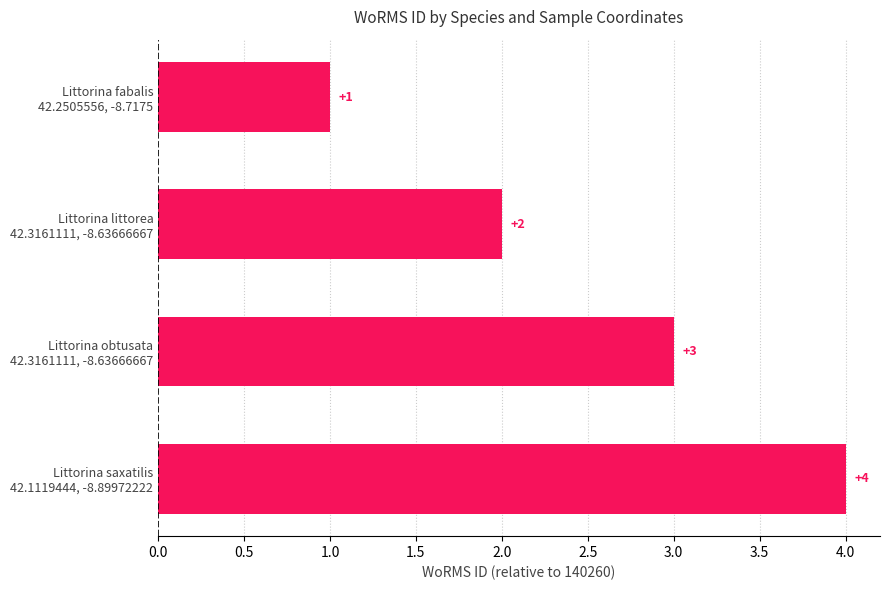

How many bars are there in total?

4